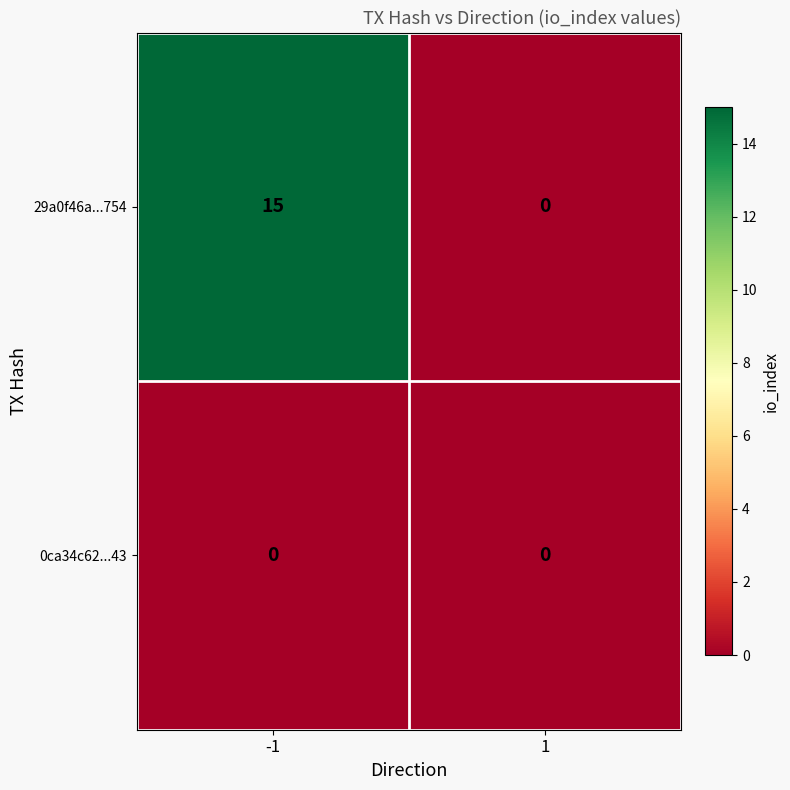

Which series has the widest spread of values?

29a0f46a...754